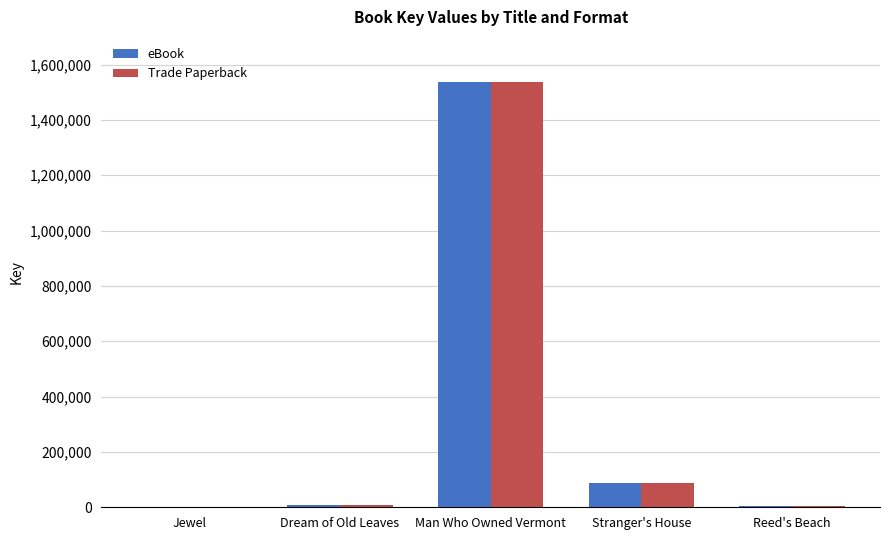

What is the total value across all series at Man Who Owned Vermont?

3072290